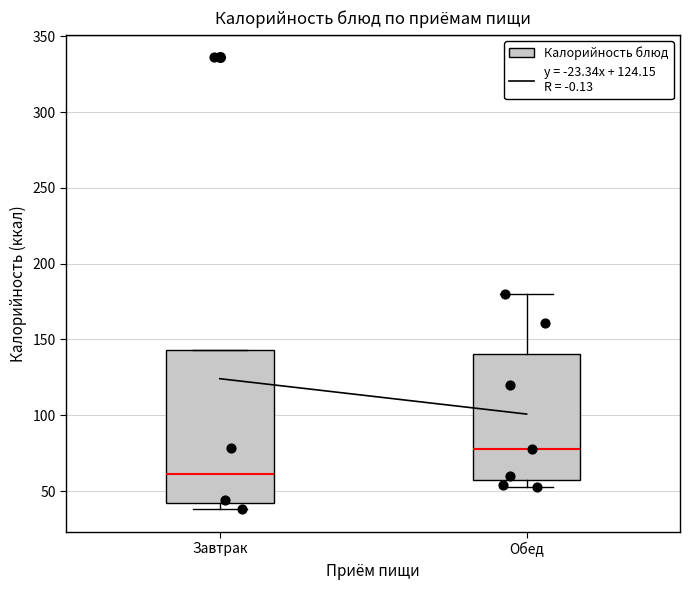

Which box has the lowest median line?

Завтрак